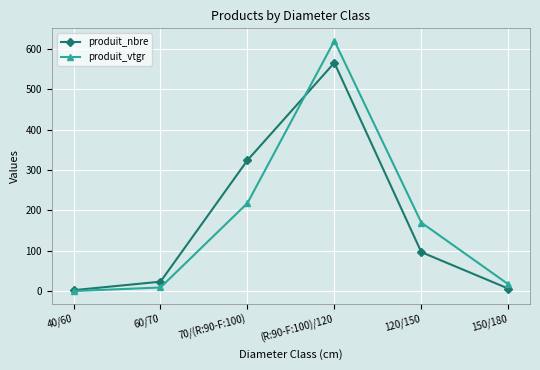

List the labels in order of produit_vtgr value, smallest first.

40/60, 60/70, 150/180, 120/150, 70/(R:90-F:100), (R:90-F:100)/120